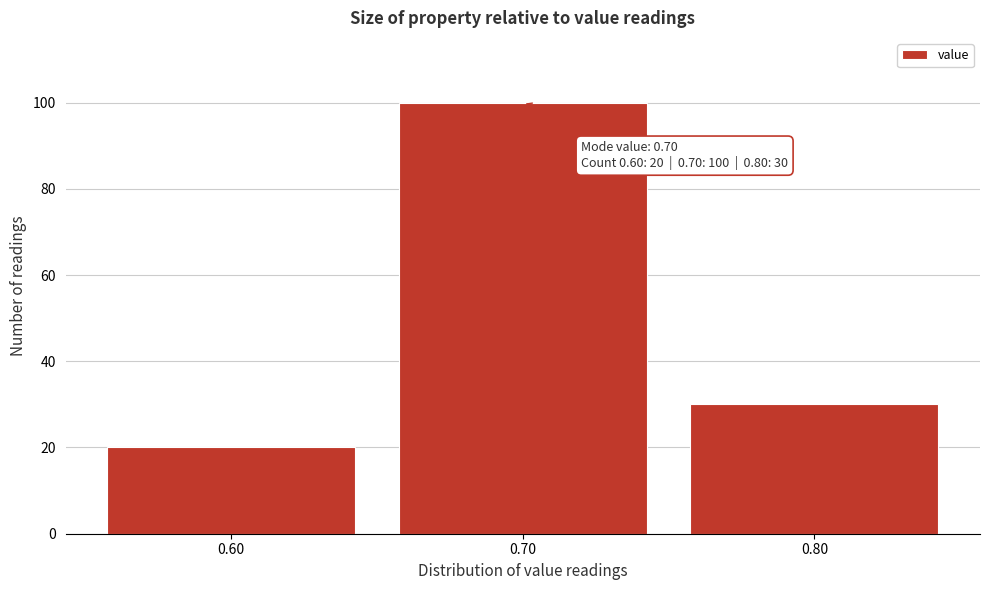

Which range on the x-axis has the tallest bar?

0.65 to 0.75